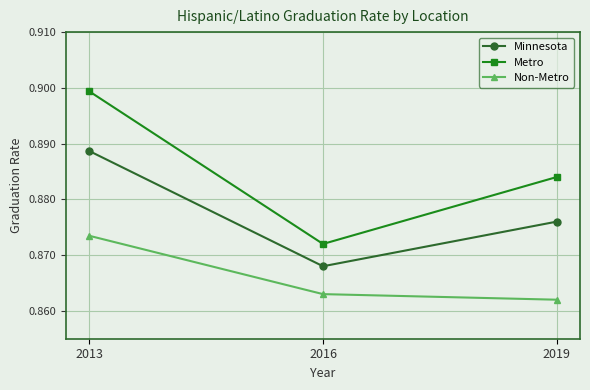

The Metro series shows 0.5 at 2016. True or false?

False